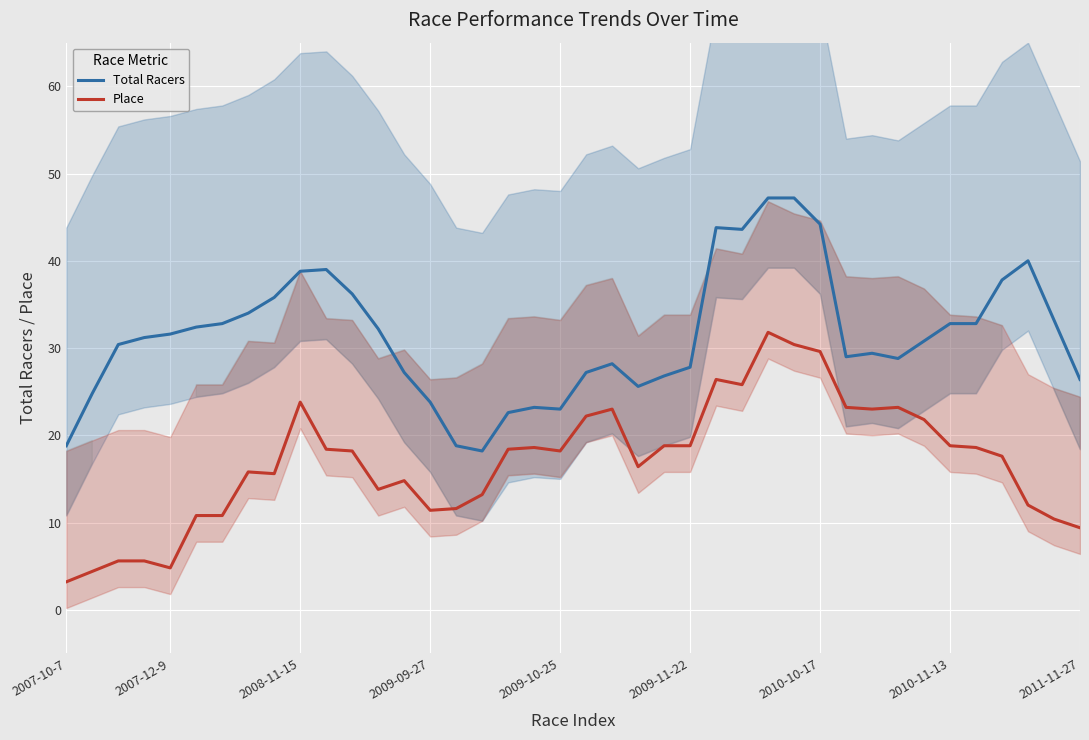

Is it true that Place equals 12.0 at 37?

True